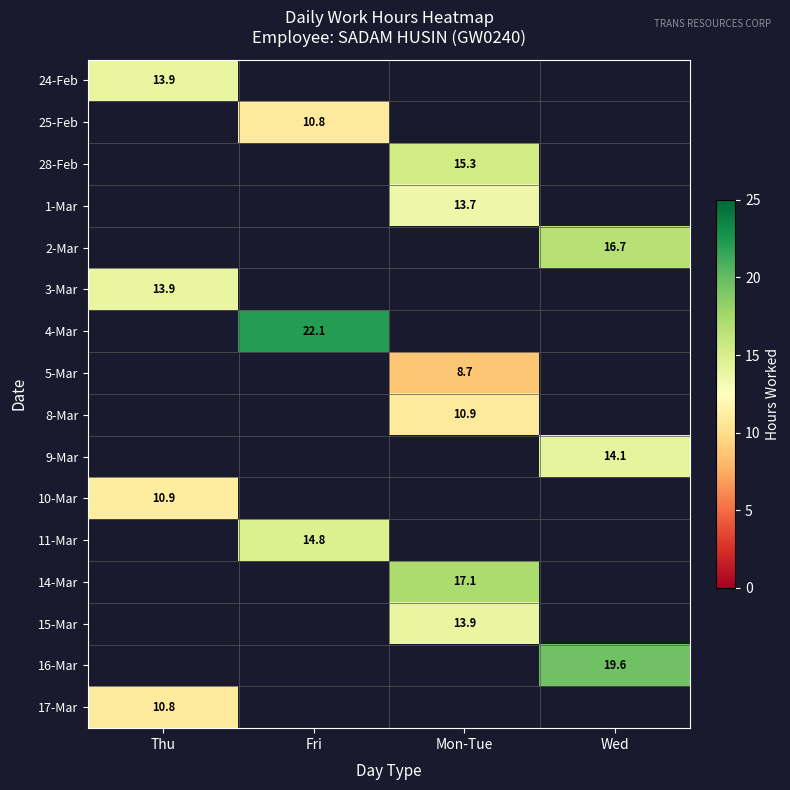

What is the minimum value shown in the chart?

8.7